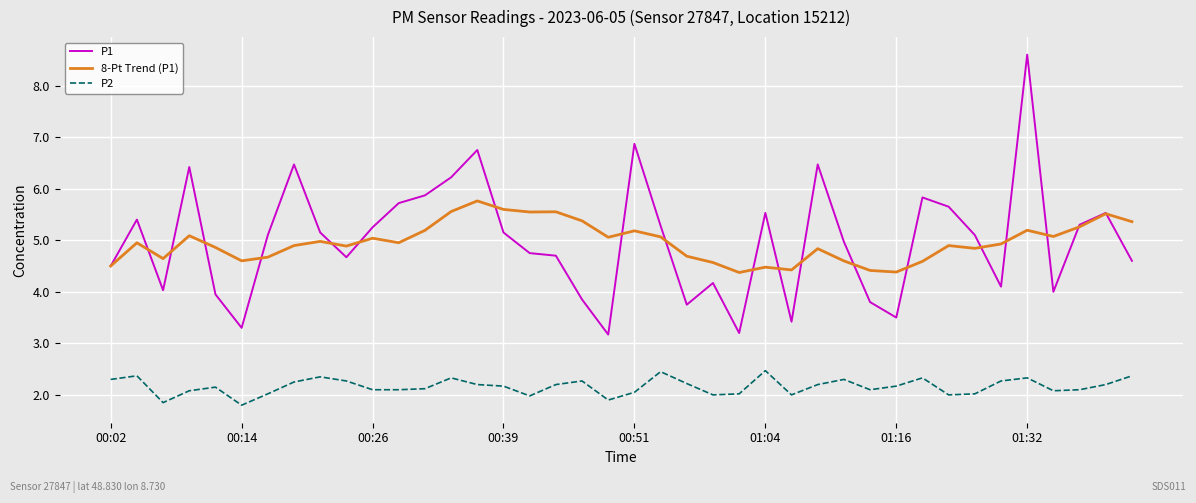

What is the sum of all P2 values?

86.5